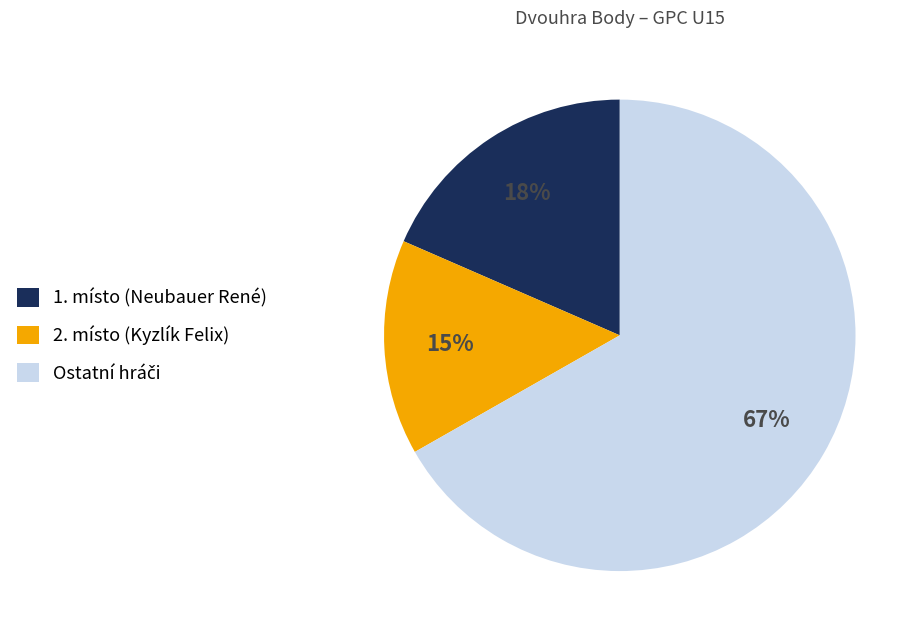

Between 1. místo (Neubauer René) and 2. místo (Kyzlík Felix), which is larger?

1. místo (Neubauer René)